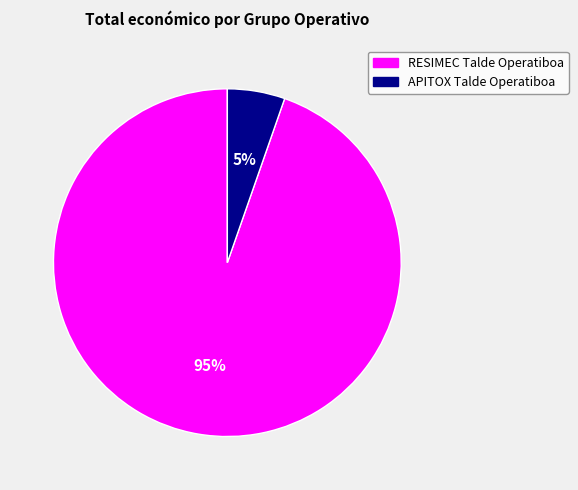

Does any single category account for the majority?

Yes